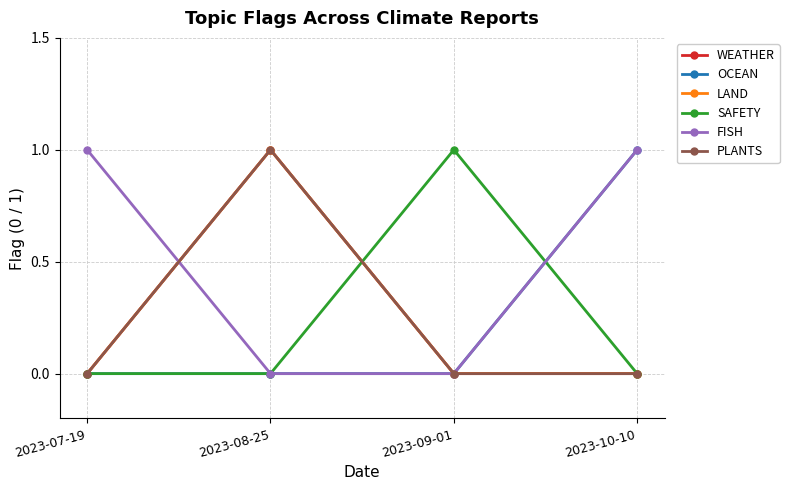

What is the highest value of the SAFETY series?

1